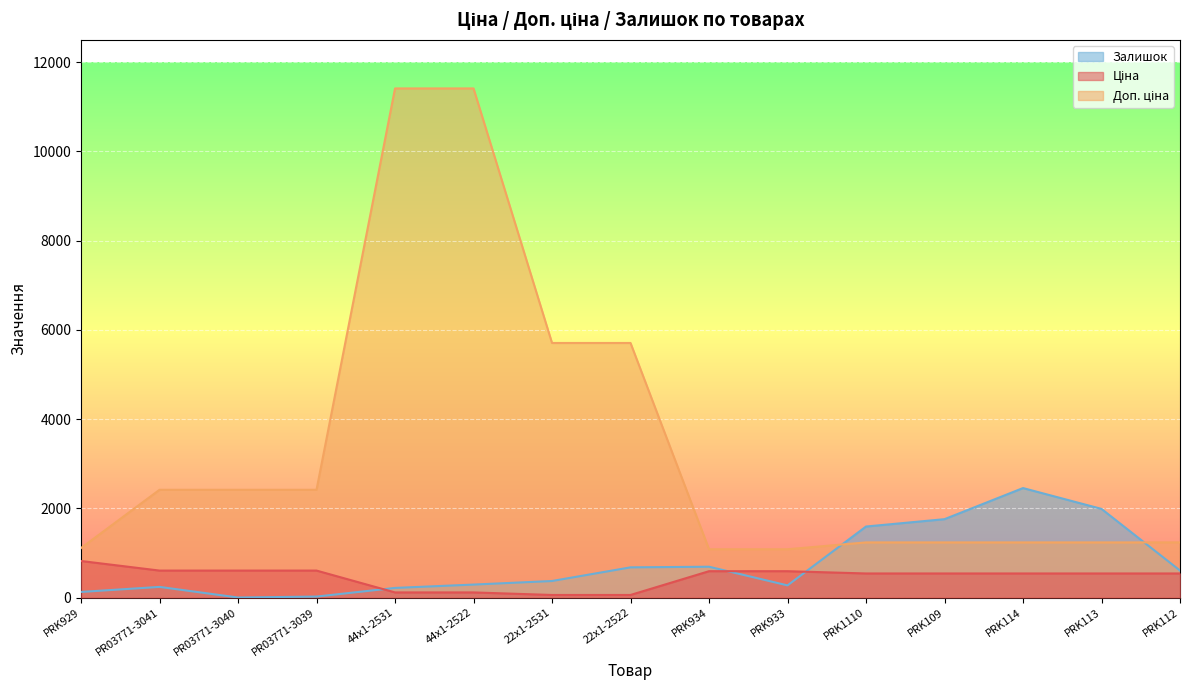

Reading left to right, list all the values displayed in this chart.

Ціна: 818.5	603.7	603.7	603.7	114.1	114.1	57.0	57.0	589.9	589.9	539.0	539.0	539.0	539.0	539.0
Доп. ціна: 1109.2	2414.8	2414.8	2414.8	11410.0	11410.0	5705.0	5705.0	1081.7	1081.7	1235.4	1235.4	1235.4	1235.4	1235.4
Залишок: 125.0	238.0	0.0	21.0	215.0	290.0	370.0	676.0	690.0	272.0	1591.0	1756.0	2453.0	1986.0	605.0